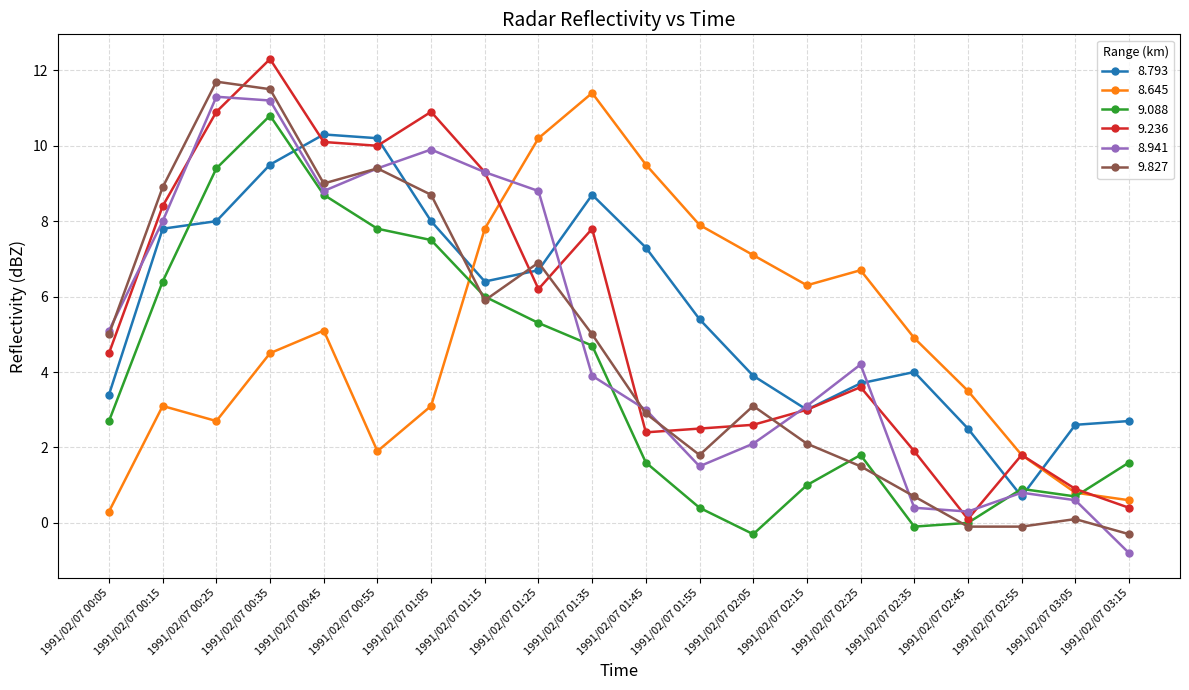

What is the highest value of the 8.645 series?

11.4